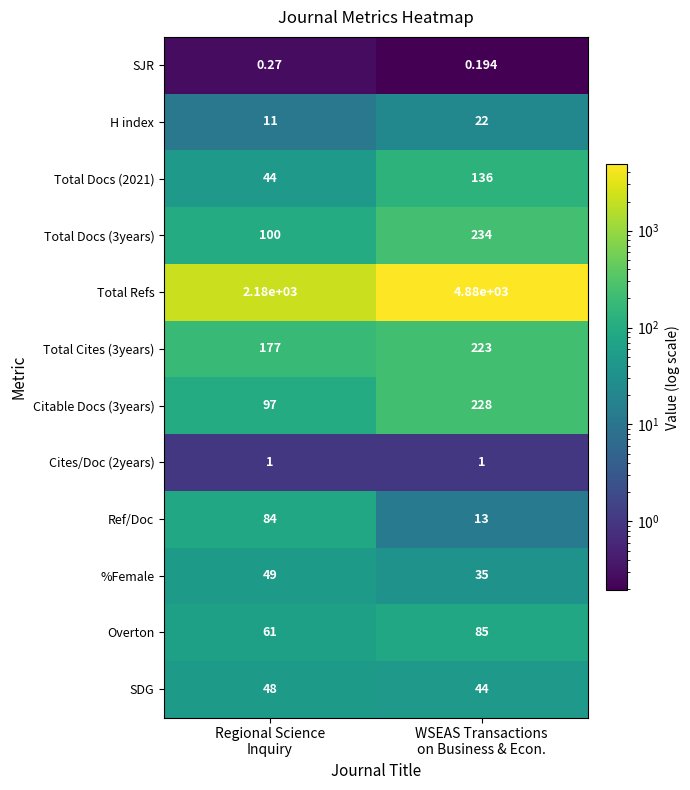

Which series has the largest range (max minus min)?

Total Refs